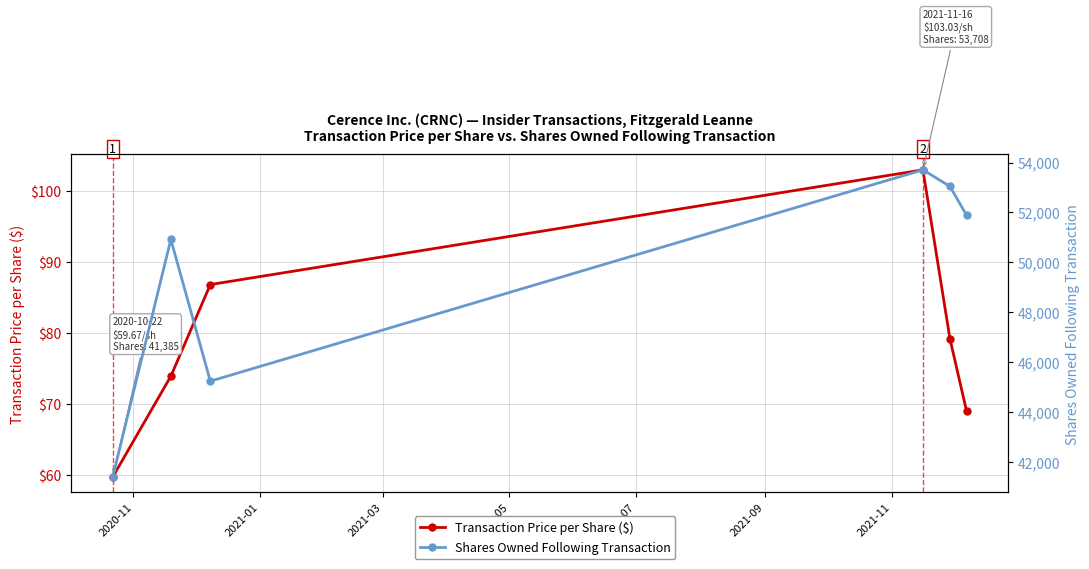

Which category has the lowest value in the Transaction Price per Share ($) series?

2020-11